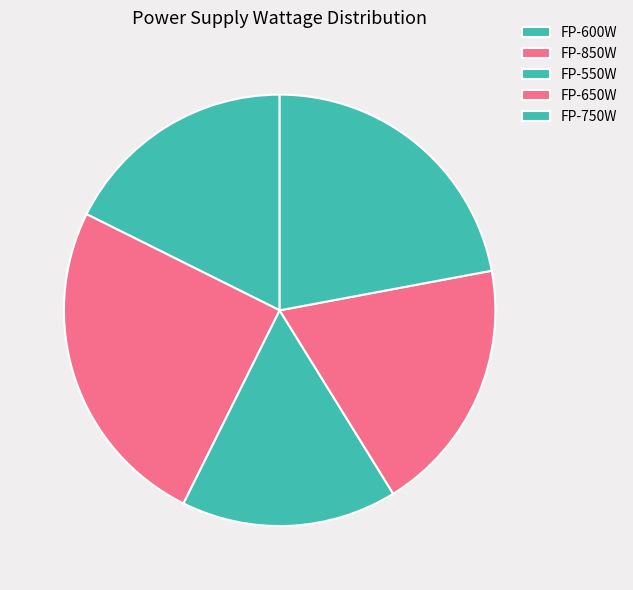

True or false: FP-850W accounts for 14% of the total.

False